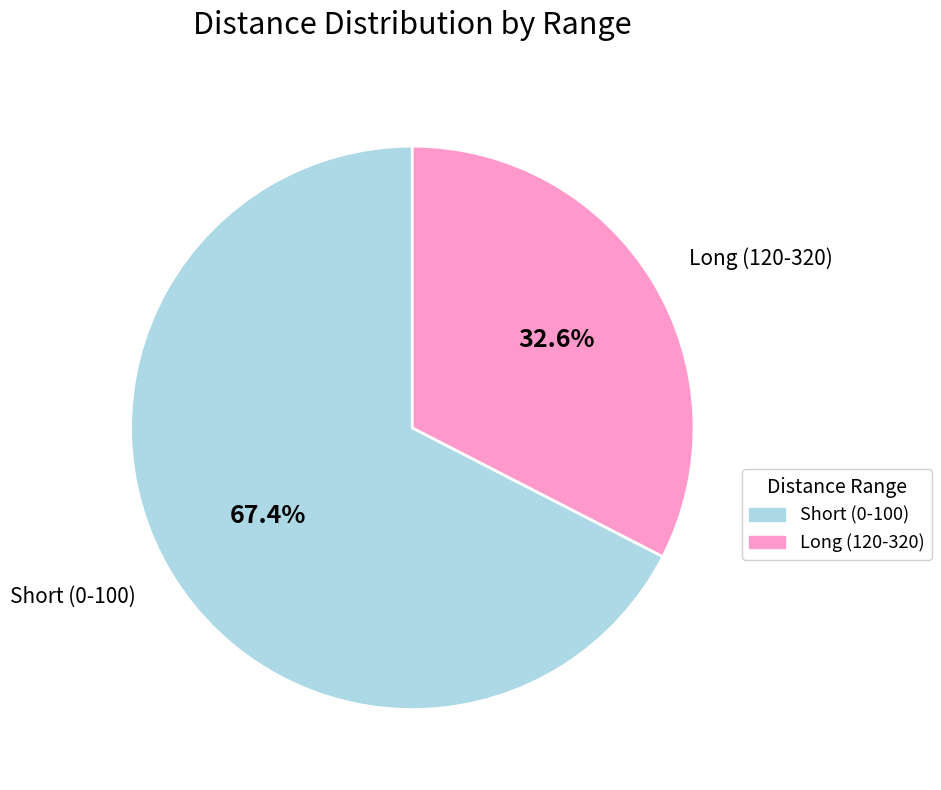

Which slice is the smallest?

Long (120-320)